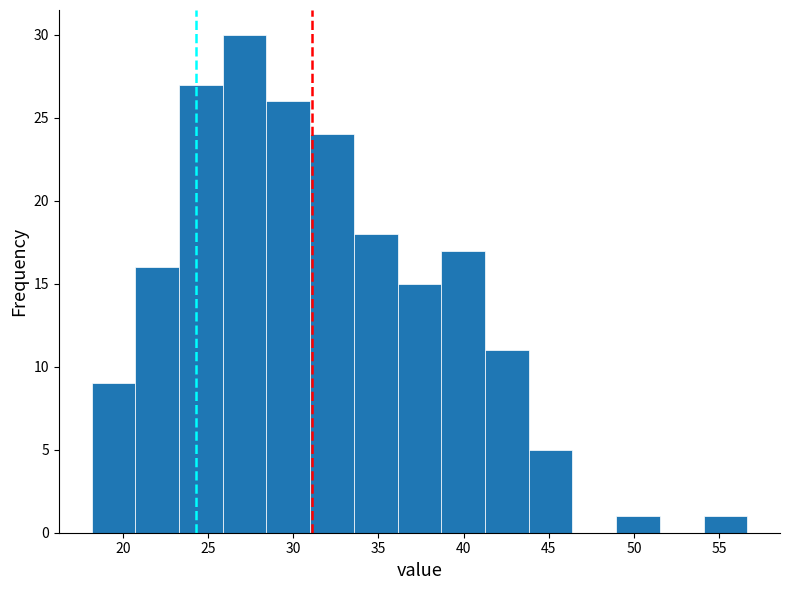

Reading left to right, transcribe this chart: for each bar, give the range it covers on the x-axis and its height. Neither the bar edges nor the heights are printed on the chart, so give them approximately, as read against the axes.

18.0 to 20.5: 9
20.5 to 23.5: 16
23.5 to 26.0: 27
26.0 to 28.5: 30
28.5 to 31.0: 26
31.0 to 33.5: 24
33.5 to 36.0: 18
36.0 to 38.5: 15
38.5 to 41.5: 17
41.5 to 44.0: 11
44.0 to 46.5: 5
46.5 to 49.0: 0
49.0 to 51.5: 1
51.5 to 54.0: 0
54.0 to 56.5: 1